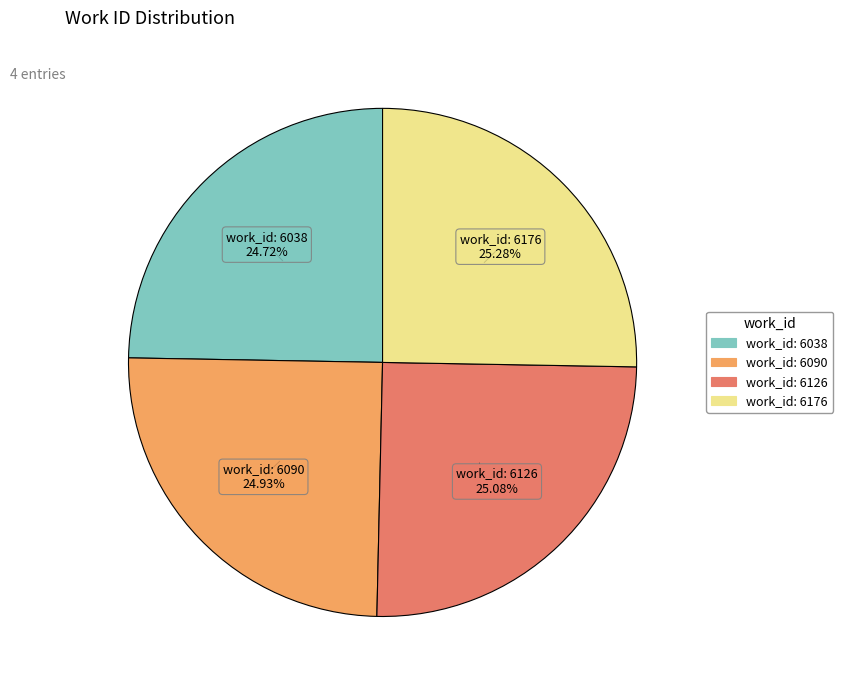

Approximately how many times larger is the value at work_id: 6176 compared to work_id: 6126?

1.0